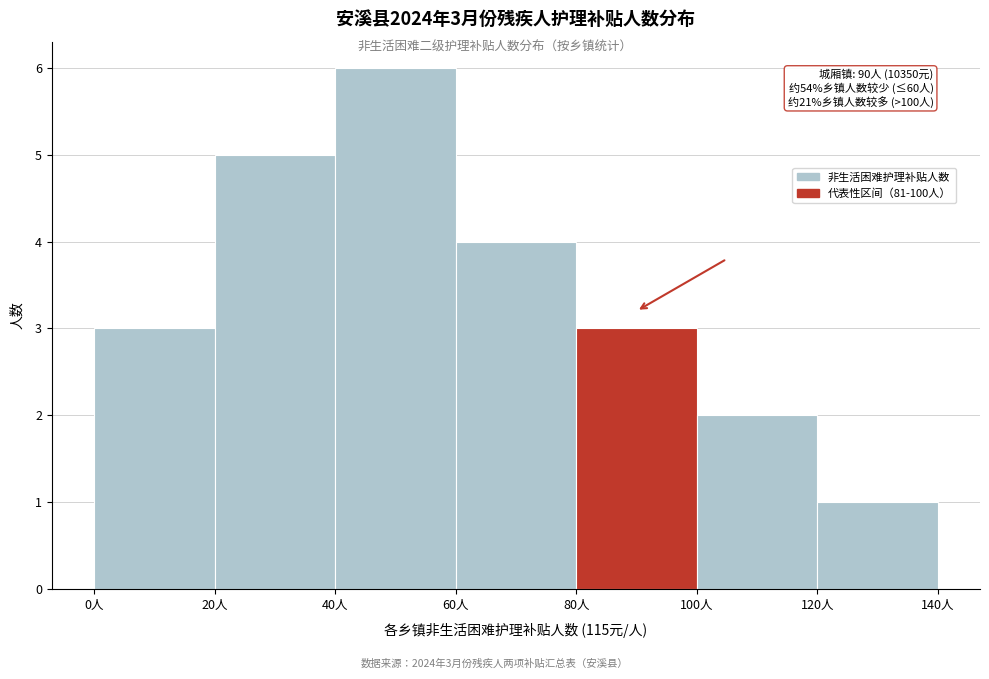

Which range on the x-axis has the tallest bar?

40 to 60